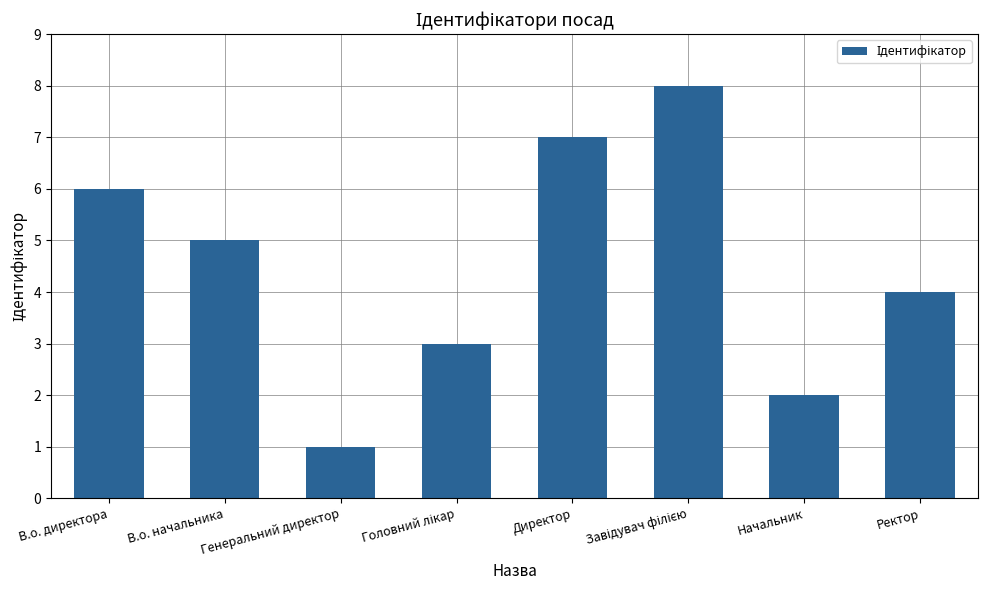

True or false: the data shows 2 at В.о. директора.

False